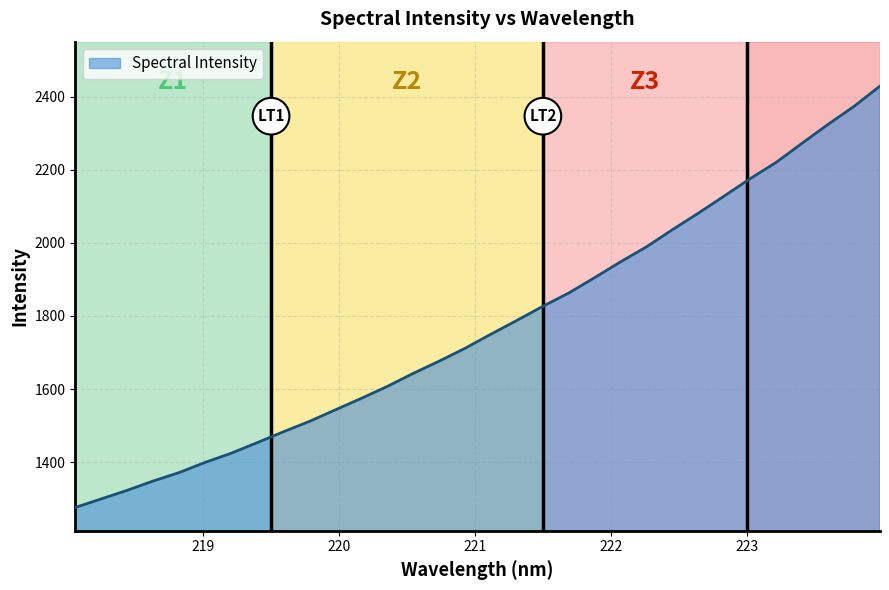

What is the maximum value shown in the chart?

2429.5